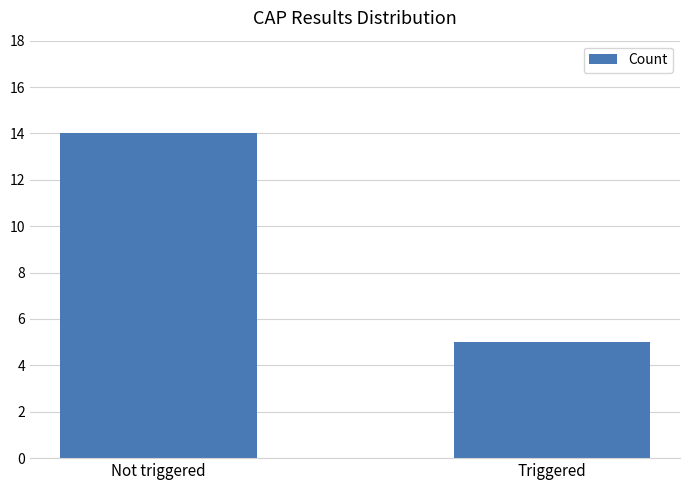

Reading left to right, transcribe all the data shown in this chart.

Not triggered=14	Triggered=5